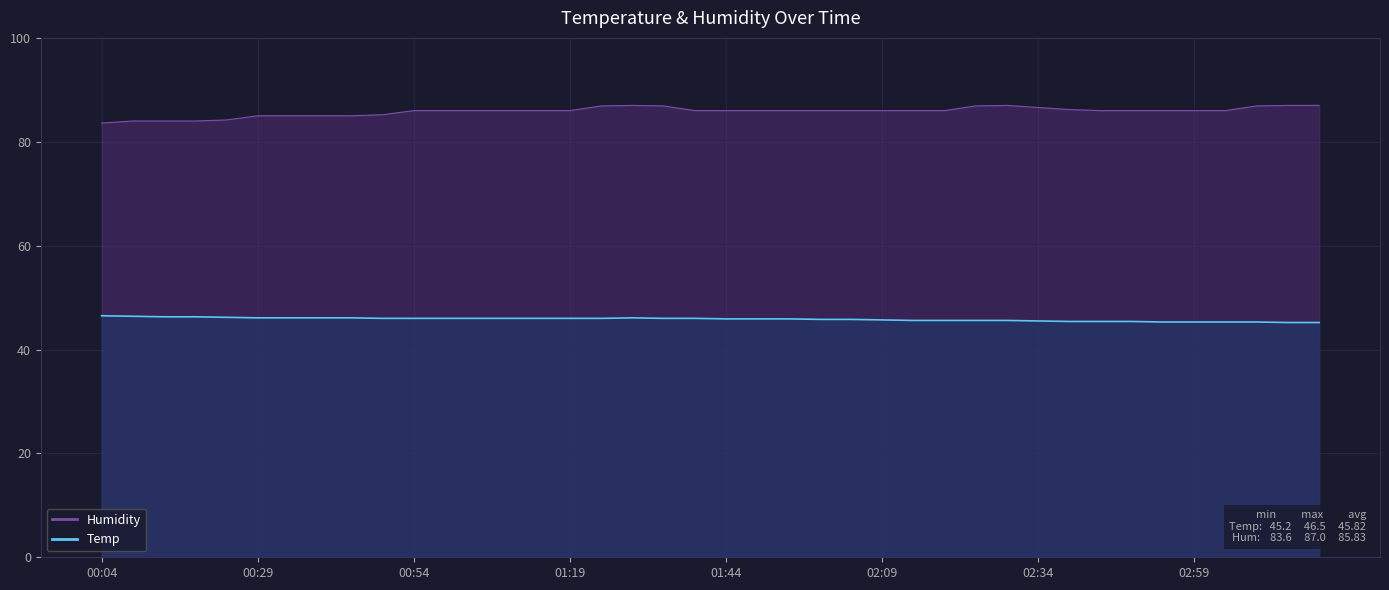

What position from the right is 01:49?

19